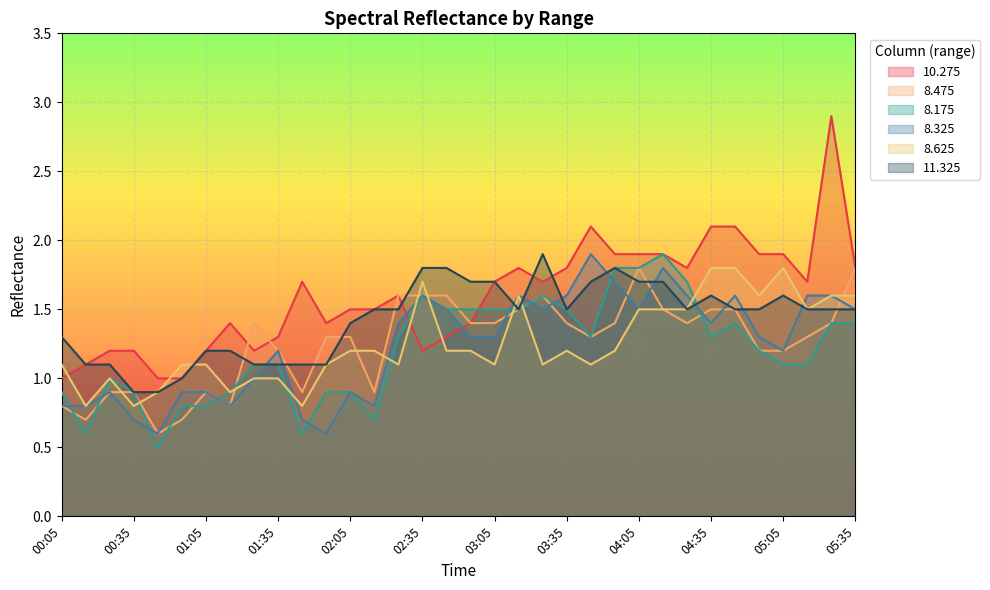

How many intersections are there between 8.475 and 8.175?

8